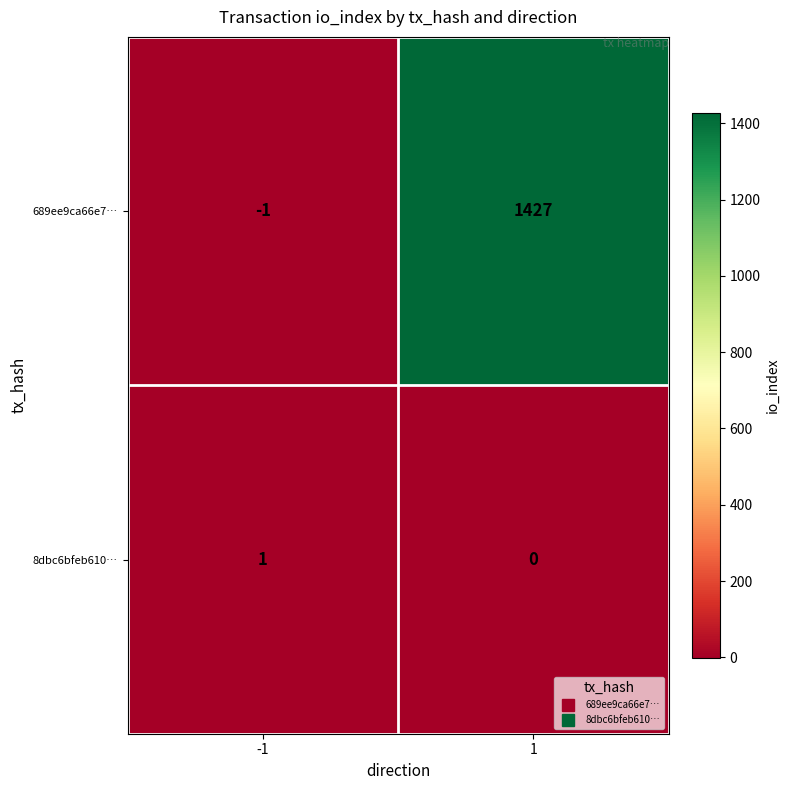

Reading left to right, transcribe all the data shown in this chart.

689ee9ca66e7…: -1	1427
8dbc6bfeb610…: 1	0